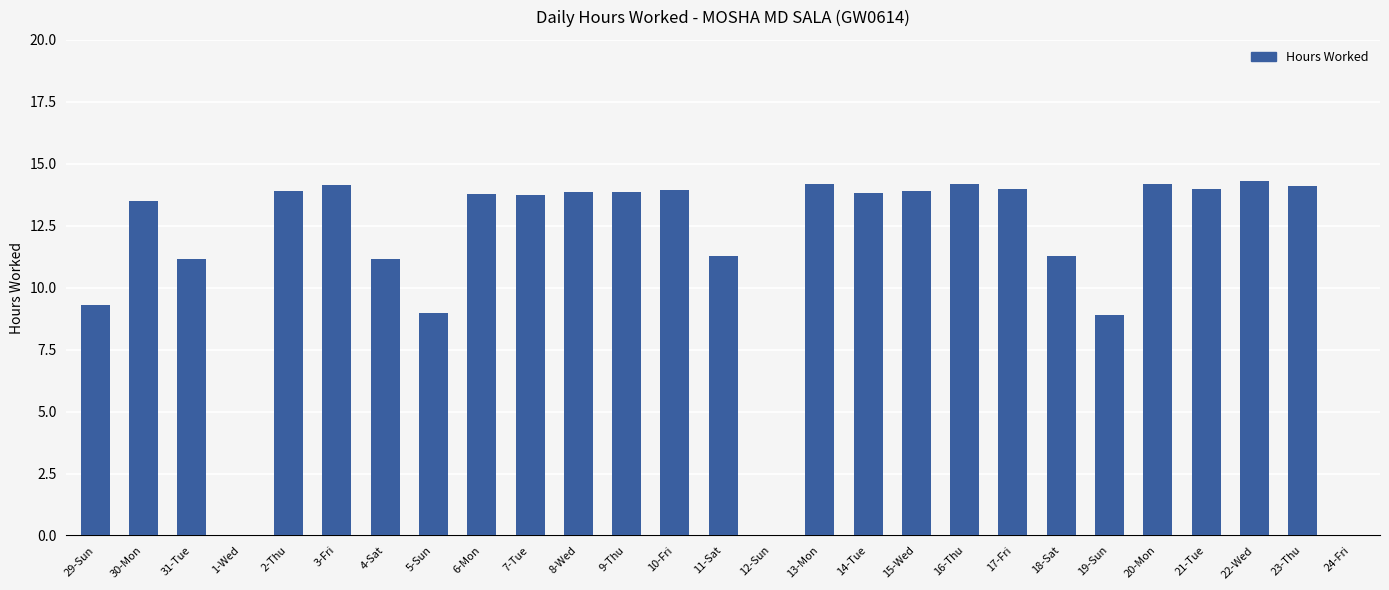

The chart shows a value of 7.0 at 2-Thu. True or false?

False